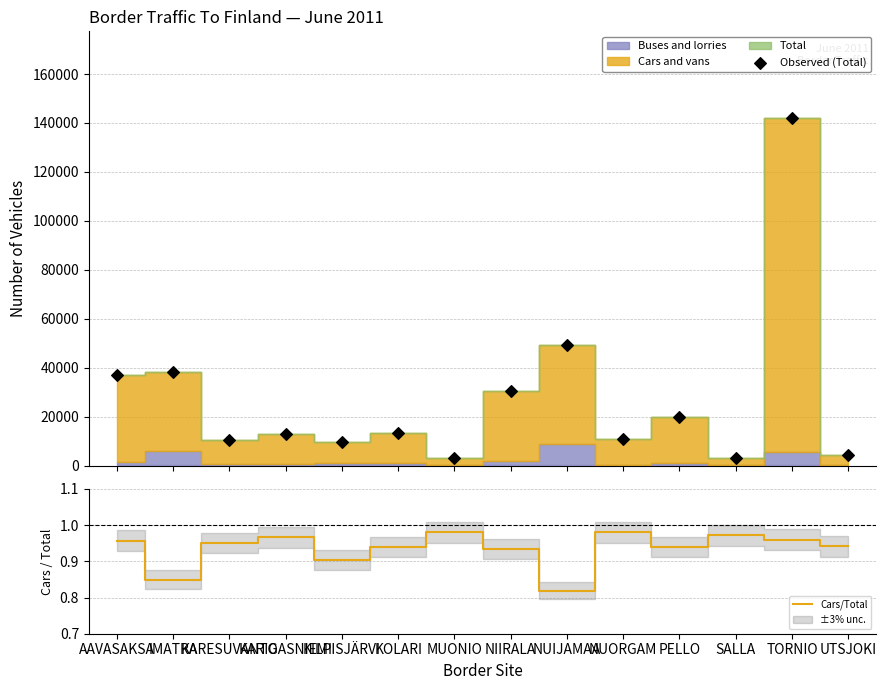

Which series reaches the minimum Y coordinate?

Cars/Total